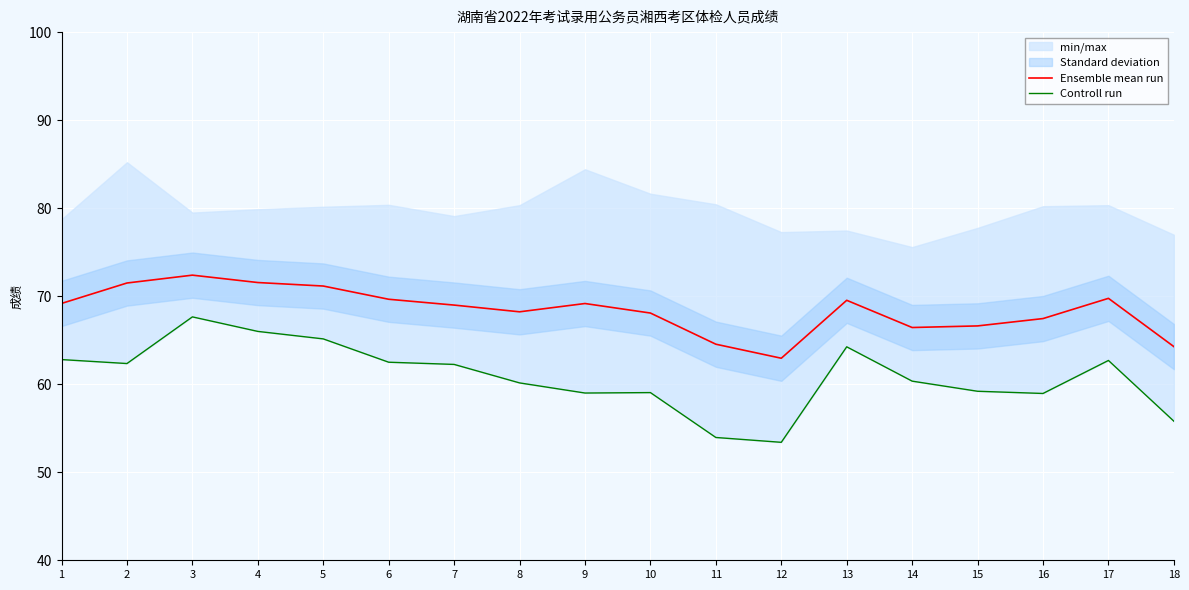

The Ensemble mean run series shows 118.3 at 13. True or false?

False